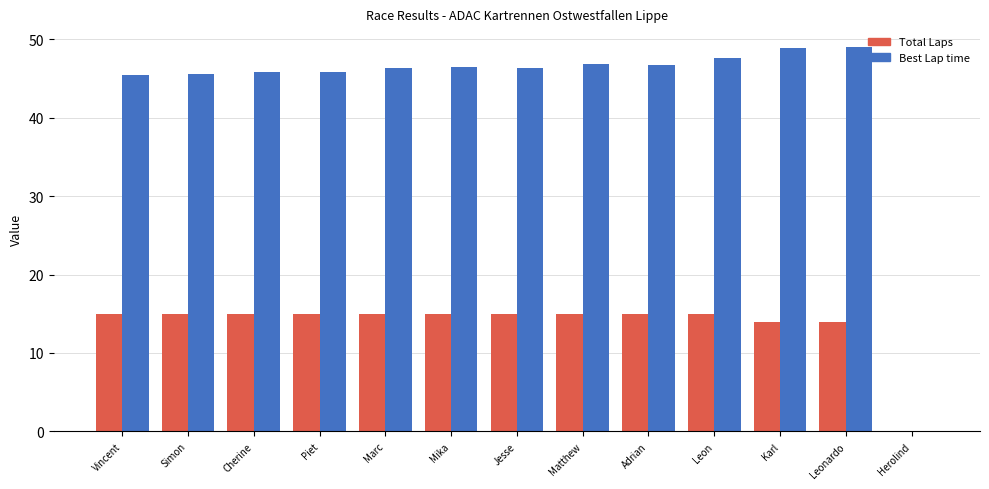

Which series has the largest total across all categories?

Best Lap time